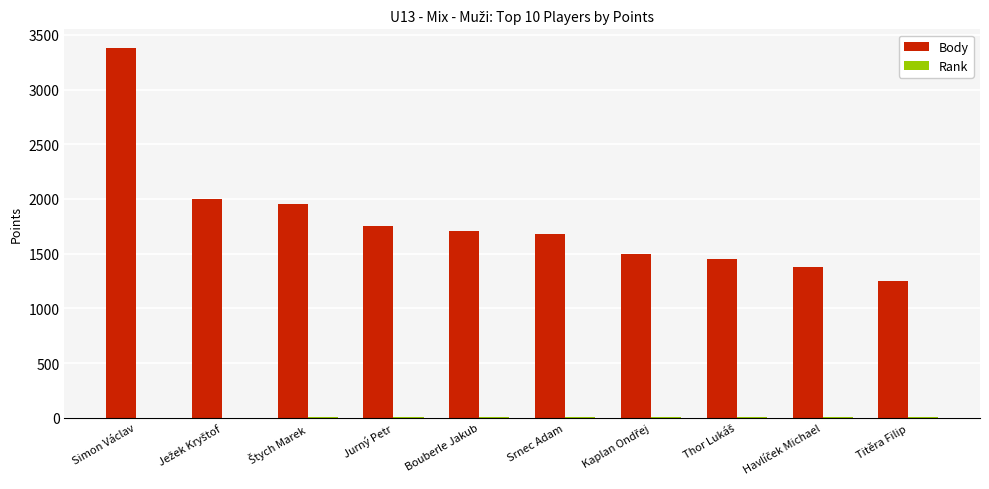

What is the sum of all Body values?

18040